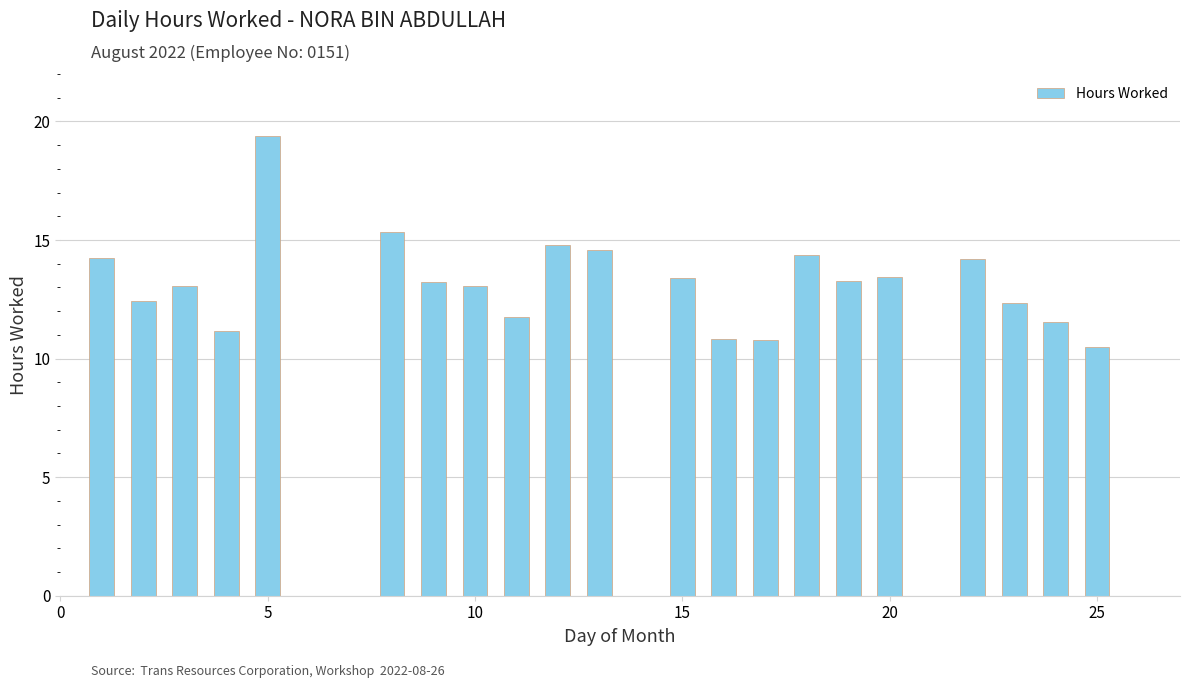

What is the value of the 11th bar from the left?

14.6